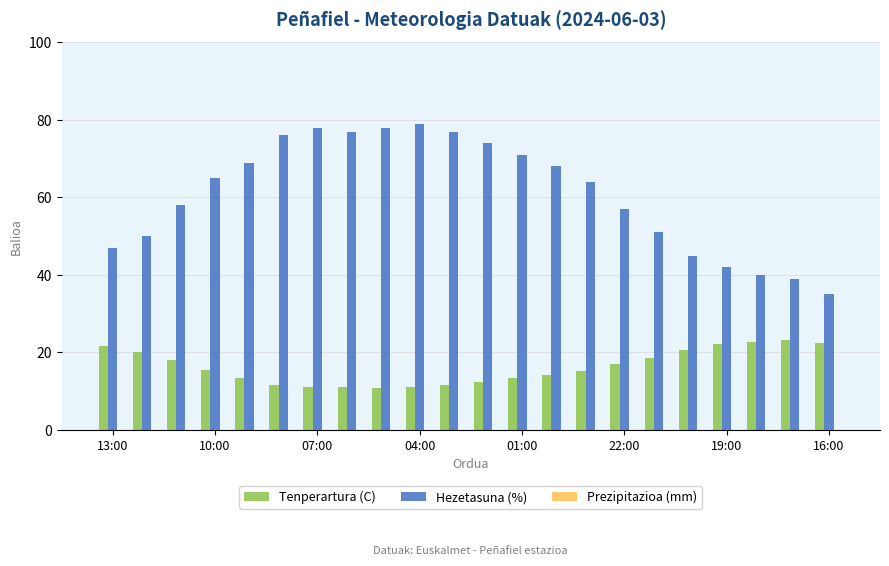

List the series in order of their peak value, highest first.

Hezetasuna (%), Tenperartura (C)